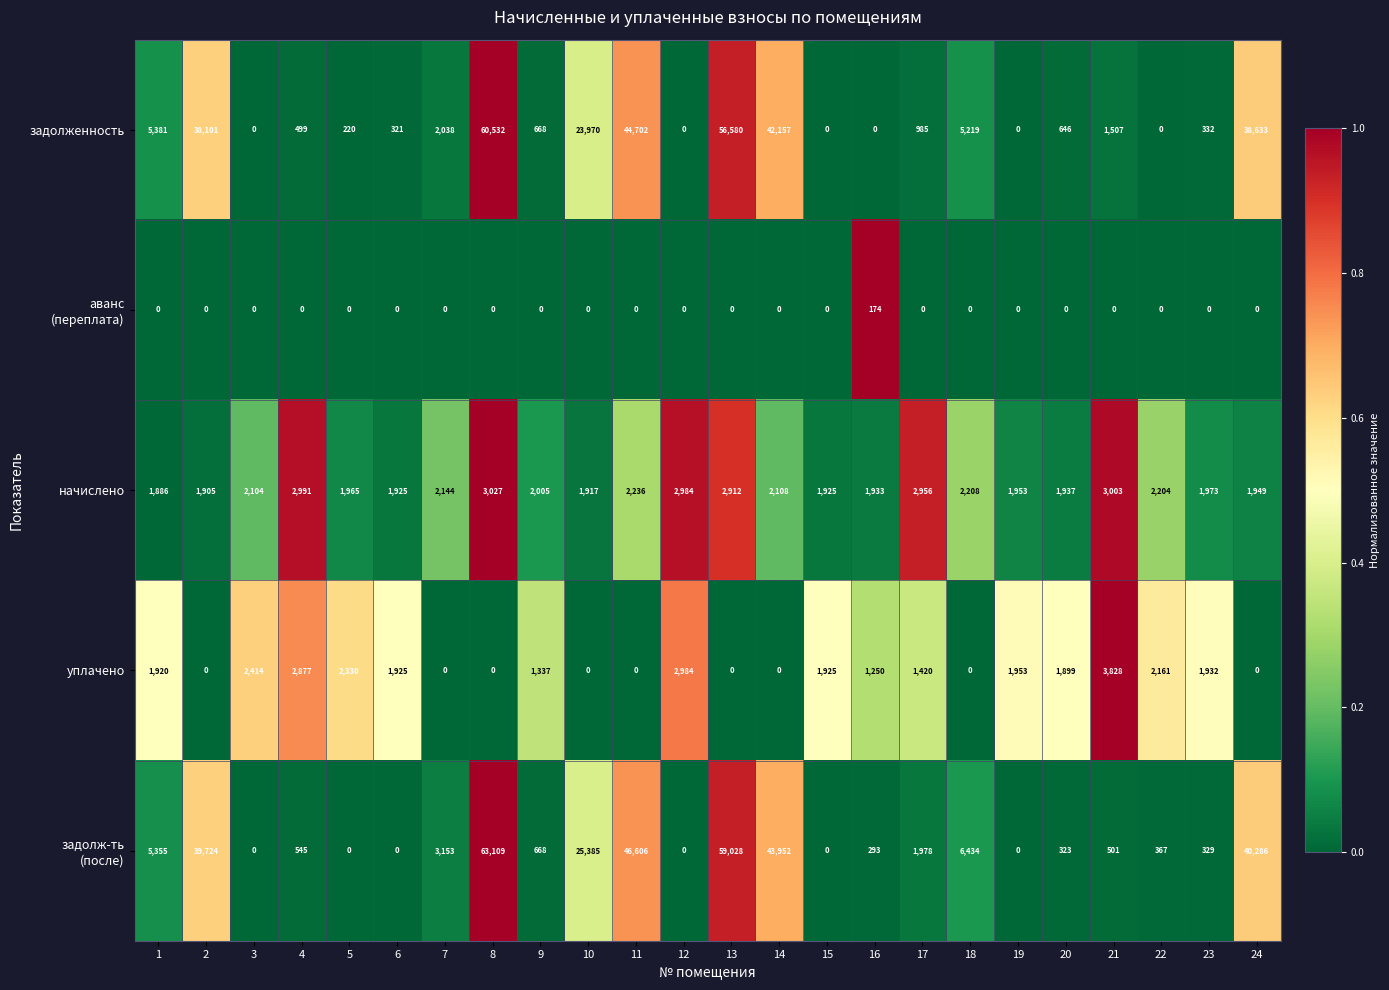

Is it true that начислено equals 2208 at 18?

True